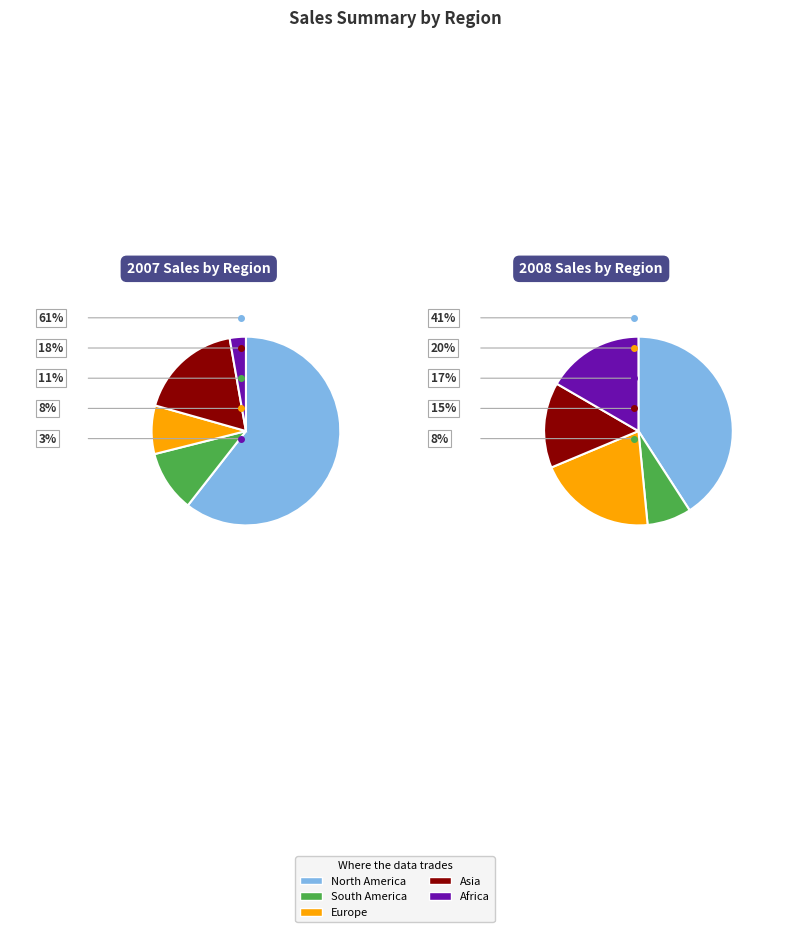

What percentage is the North America slice, to the nearest percent?

41%